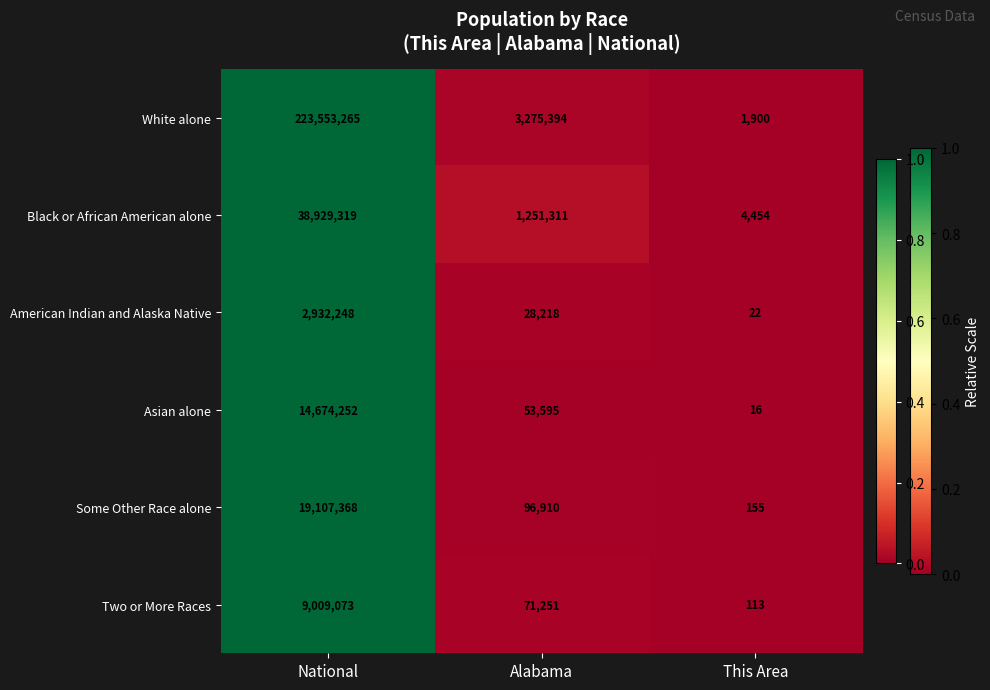

Where does the Some Other Race alone series first go above 96910?

National